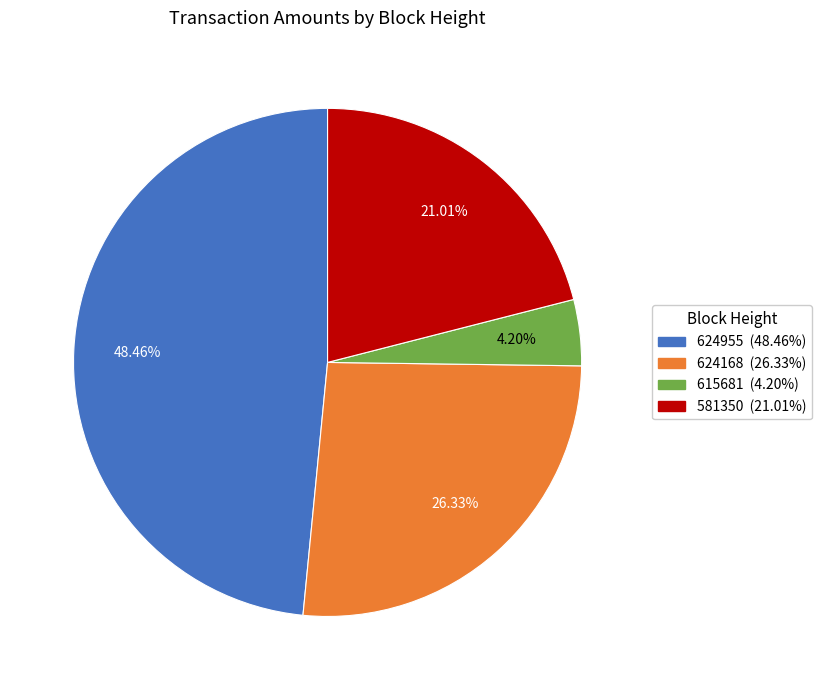

To the nearest percent, what is the average slice percentage?

25%